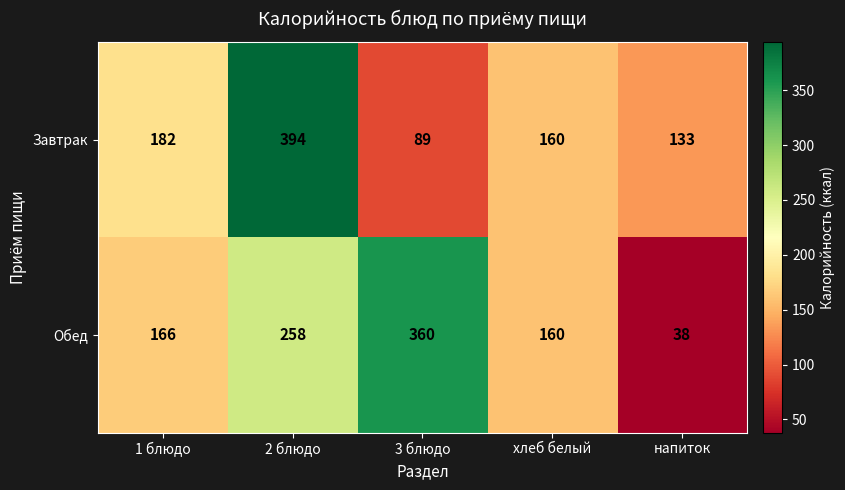

True or false: Завтрак has a value of 55 at хлеб белый.

False